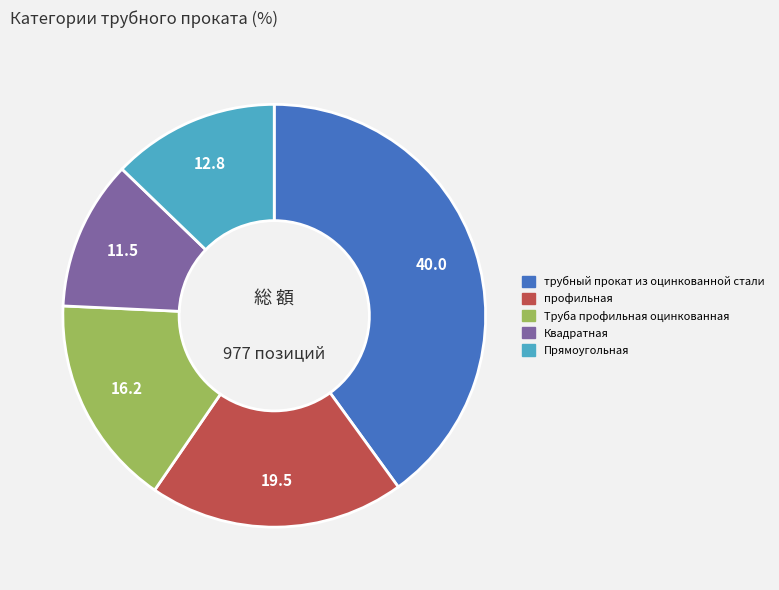

Is the sum of Труба профильная оцинкованная and Прямоугольная greater than half?

No